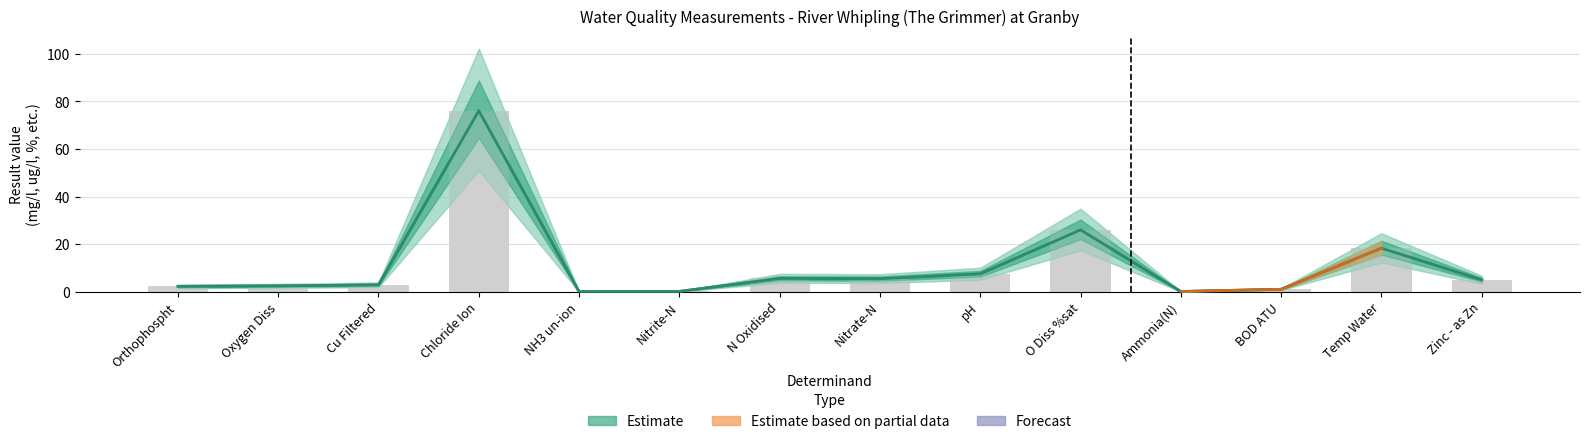

Is it true that the value at Chloride Ion is 102.6?

False